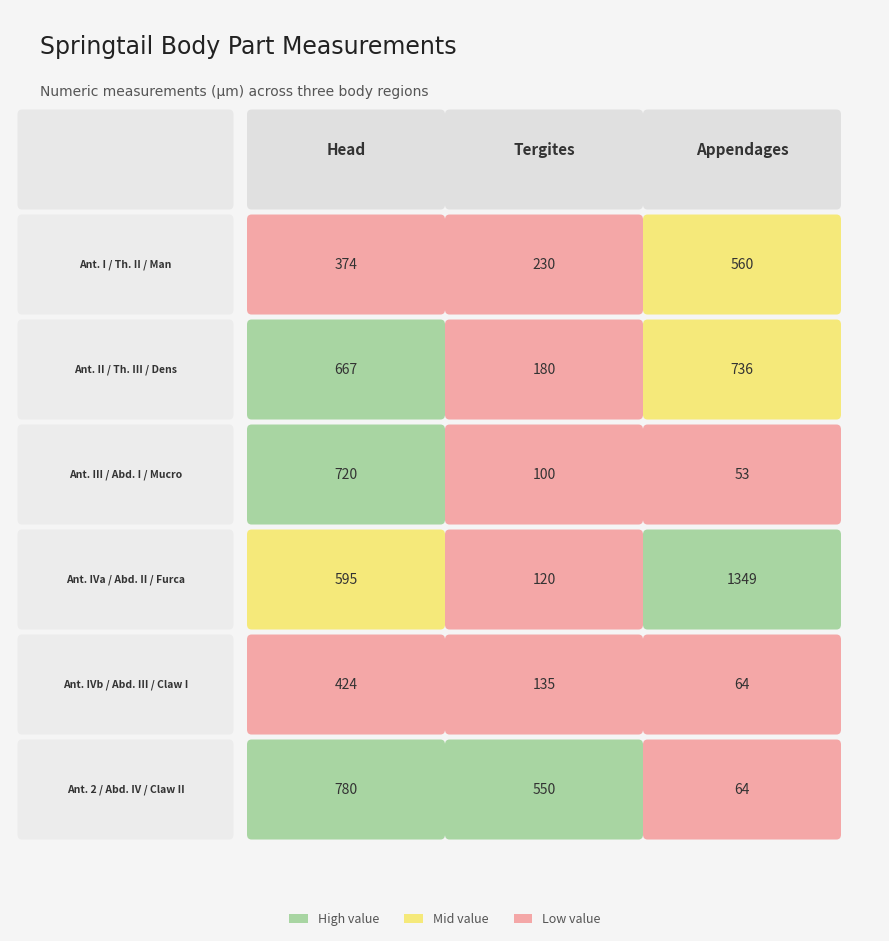

What is the maximum value shown in the chart?

1349